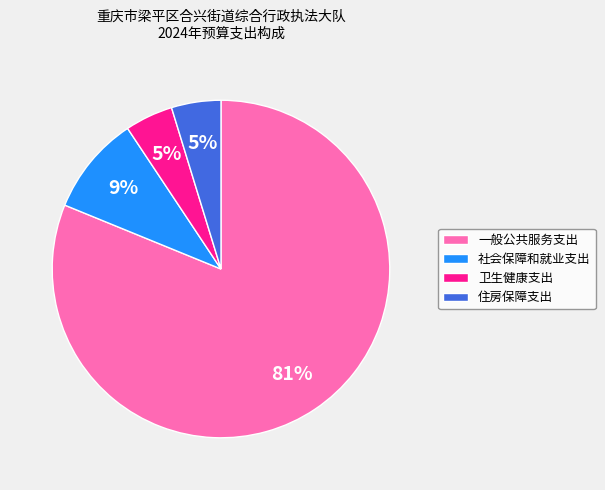

Which slice is the largest?

一般公共服务支出